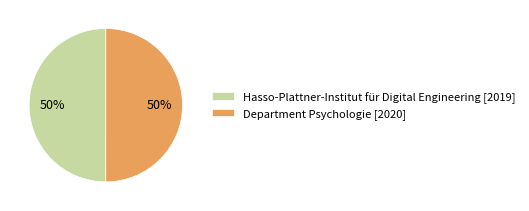

What percentage is the Department Psychologie slice, to the nearest percent?

50%